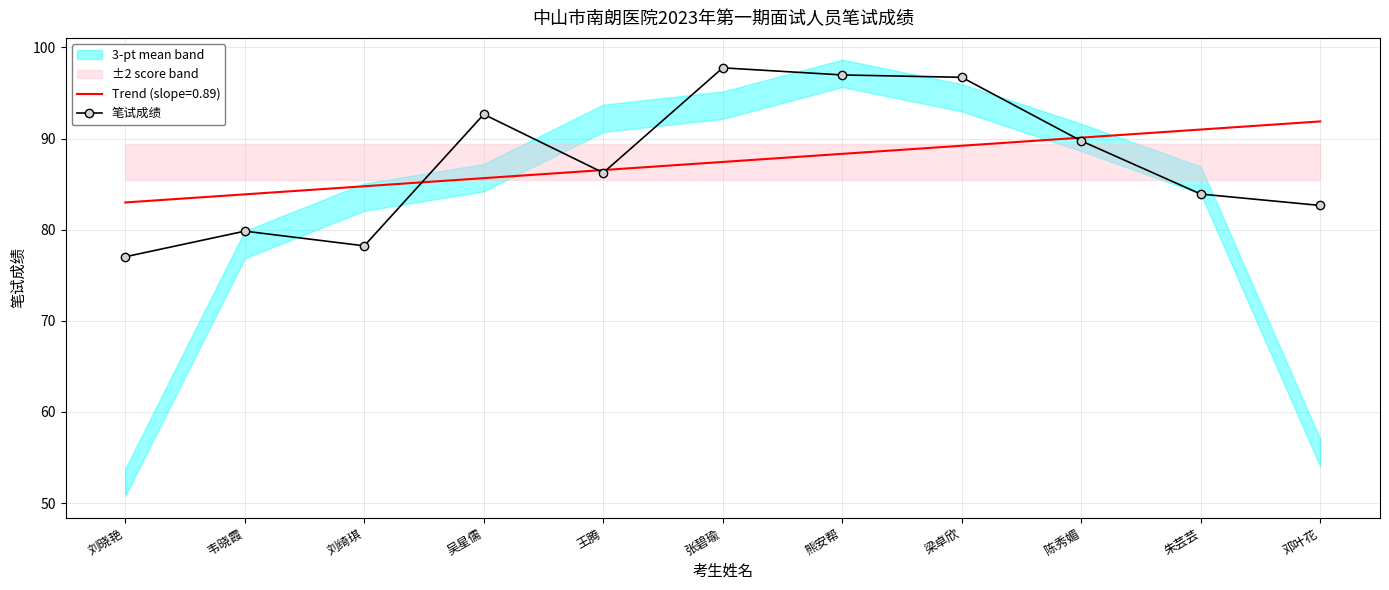

How many points are higher than both their immediate neighbors (excluding endpoints)?

3